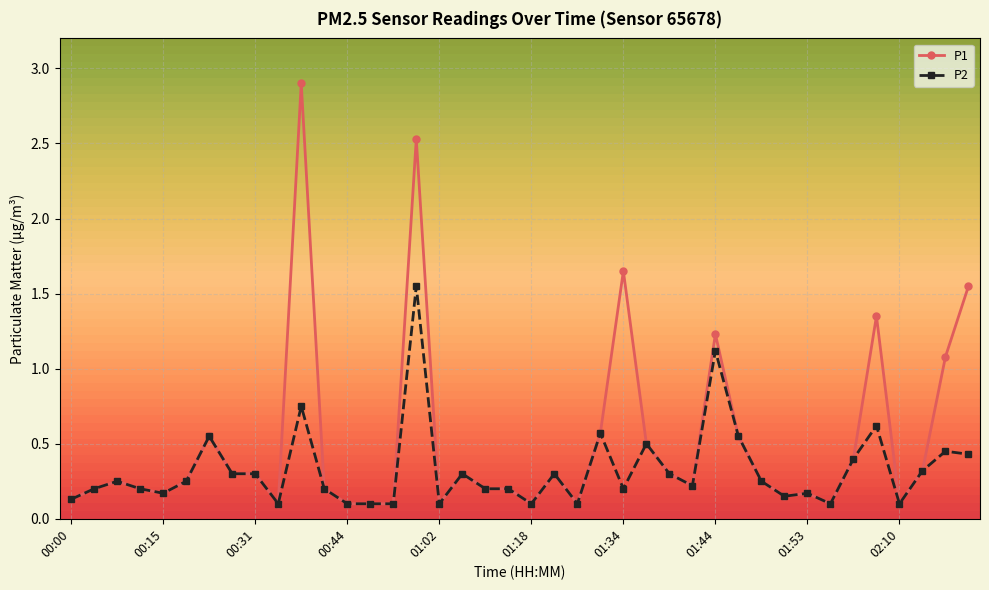

Which series has the largest range (max minus min)?

P1